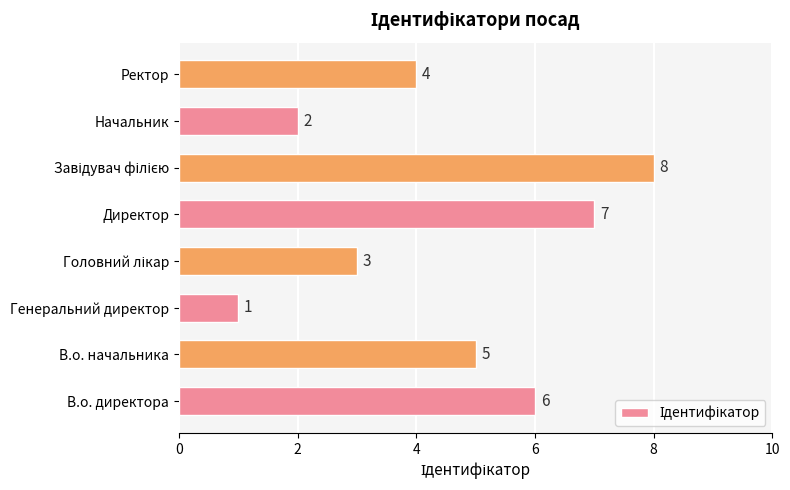

True or false: the data shows 1 at Генеральний директор.

True